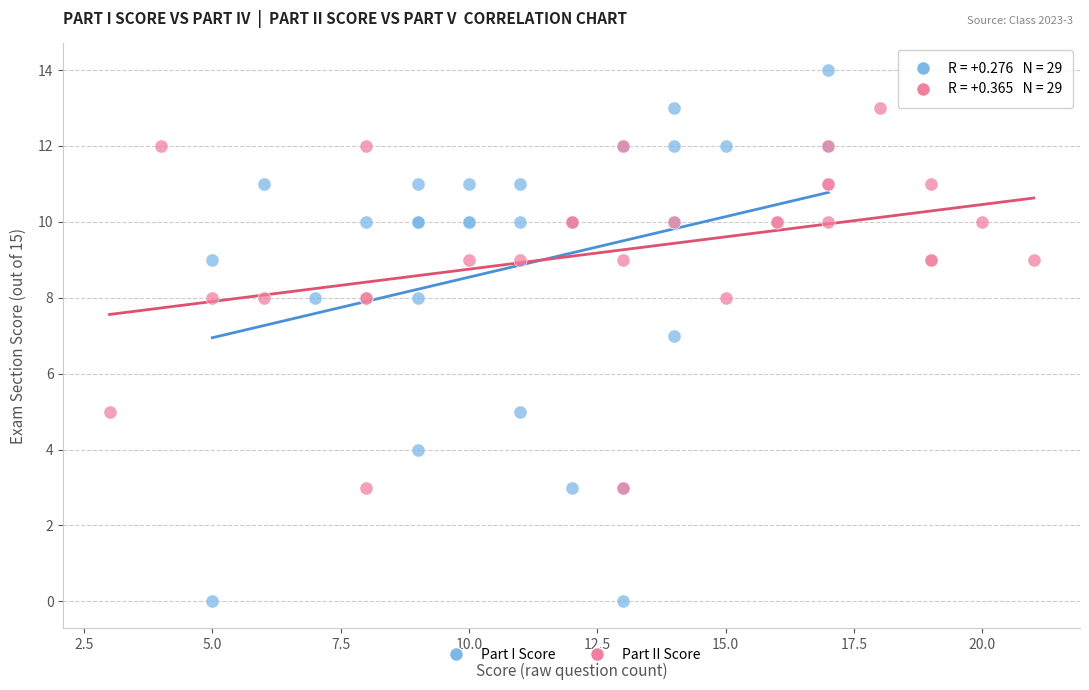

What are all the series names shown in the legend?

Part I Score, Part II Score